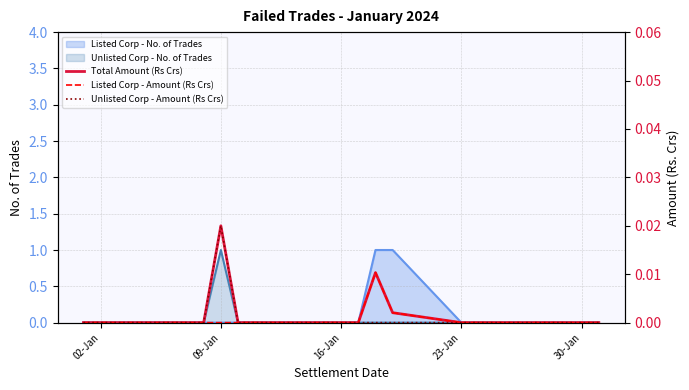

Count the Listed Corp - Amount (Rs Crs) values in the range 0 to 1.

21